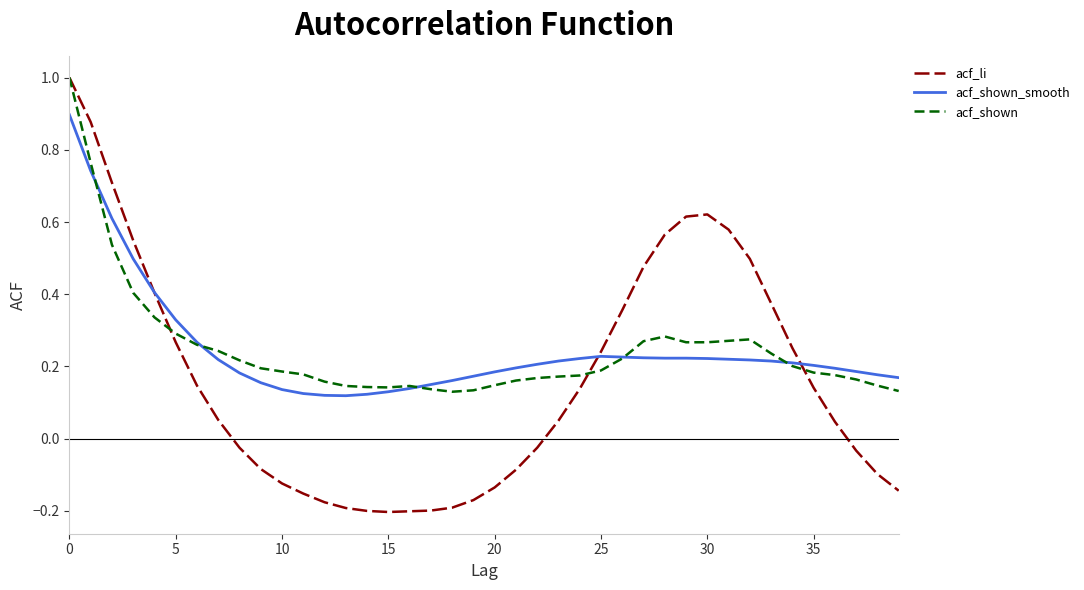

What is the maximum value for acf_shown?

1.0